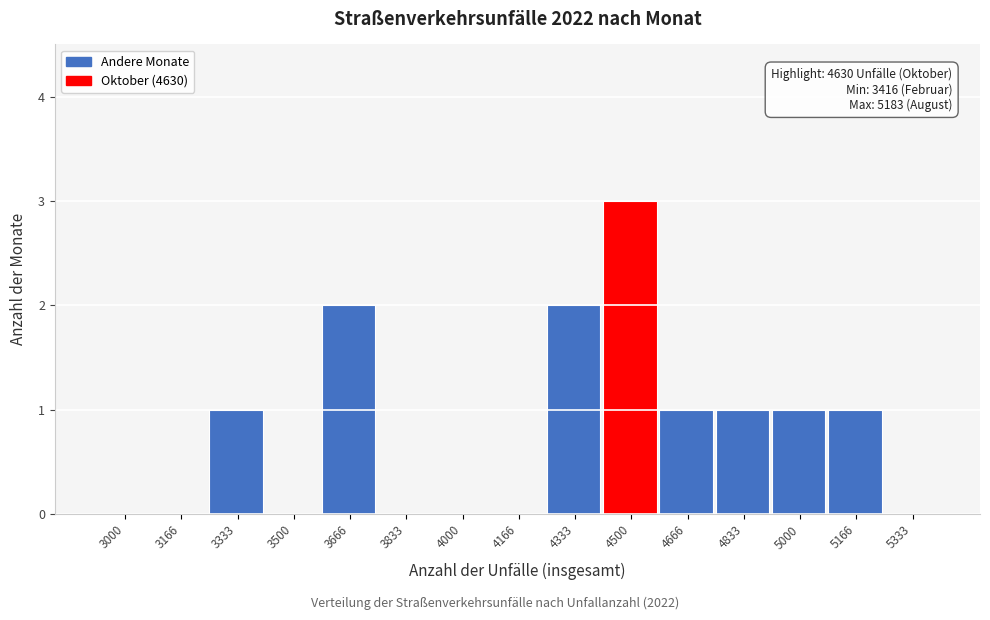

Reading left to right, extract all data points from this chart.

3000=0	3166=0	3333=1	3500=0	3666=2	3833=0	4000=0	4166=0	4333=2	4500=3	4666=1	4833=1	5000=1	5166=1	5333=0